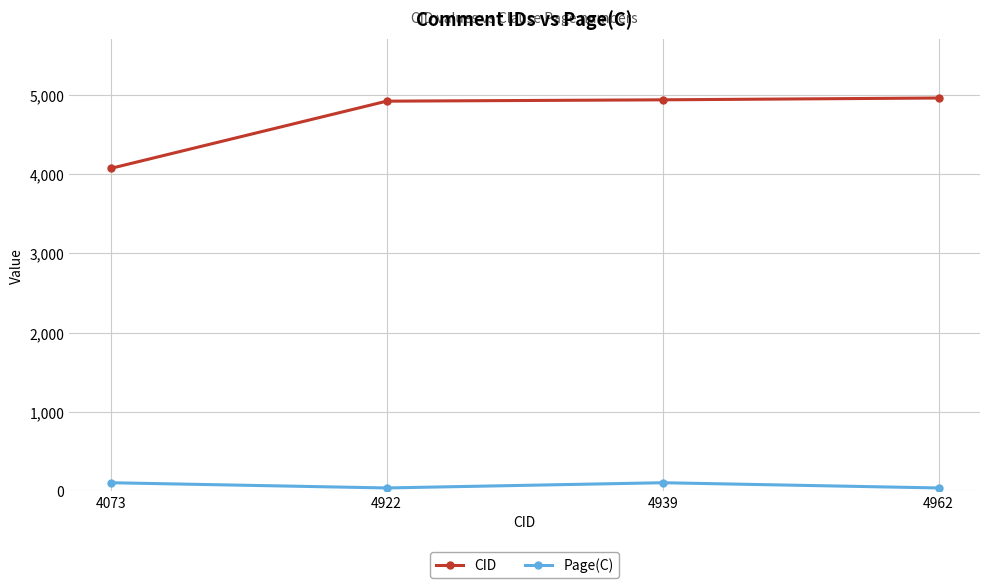

How many data points in Page(C) are less than 104?

2